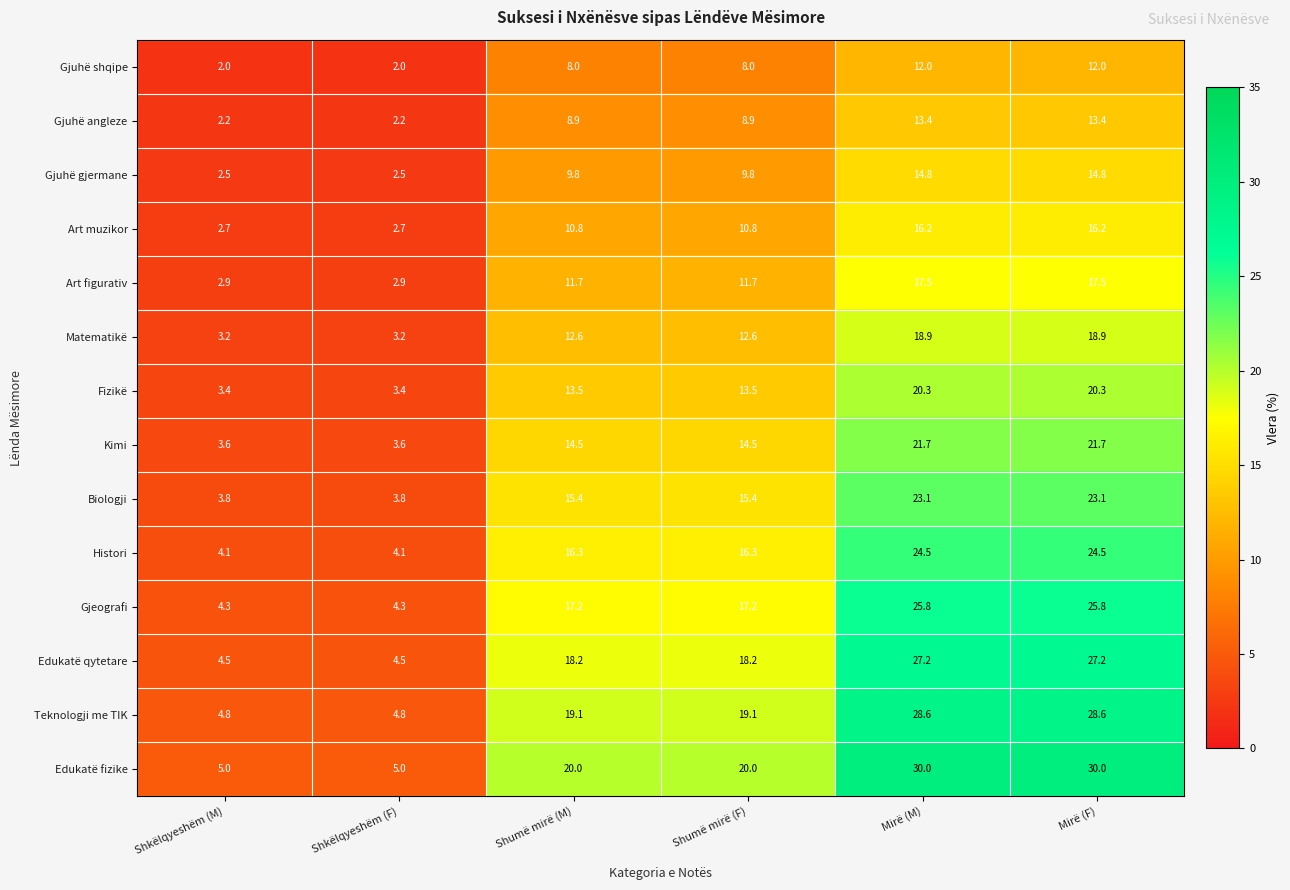

What value does the Gjuhë shqipe series have at Mirë (M)?

12.0